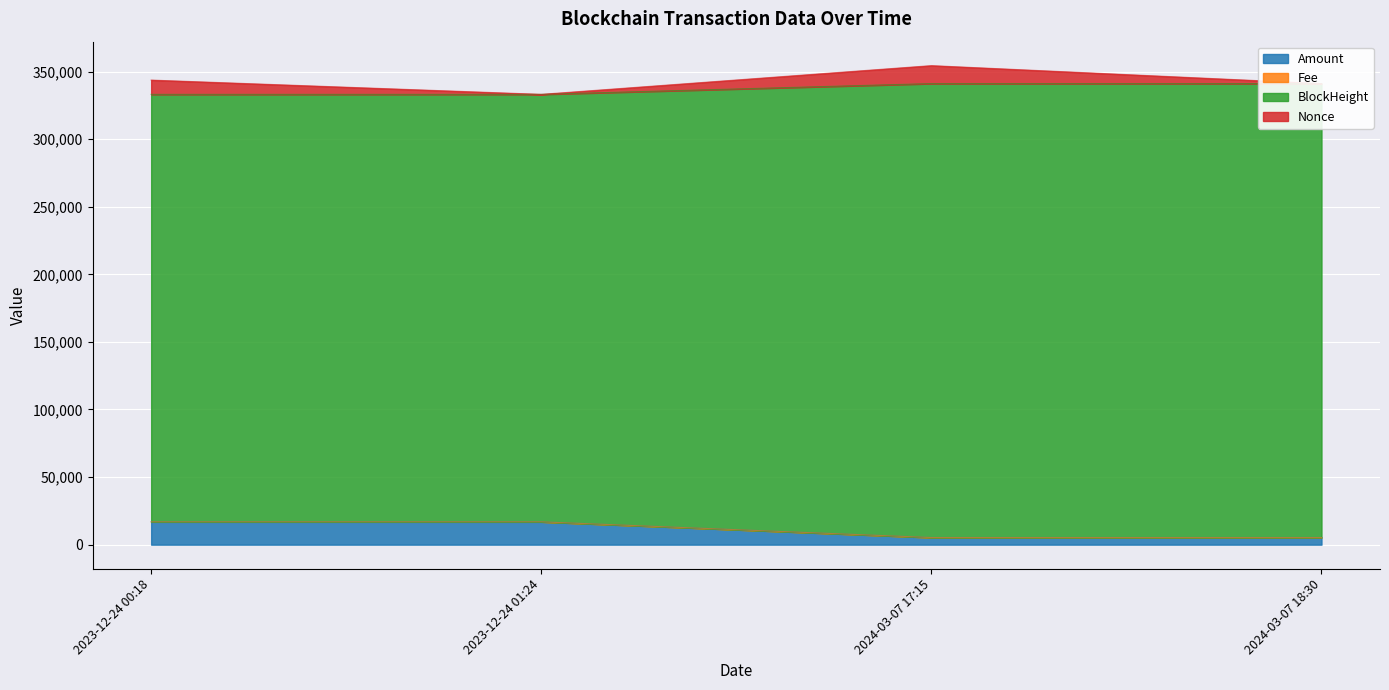

What is the highest value of the Amount series?

16900.0